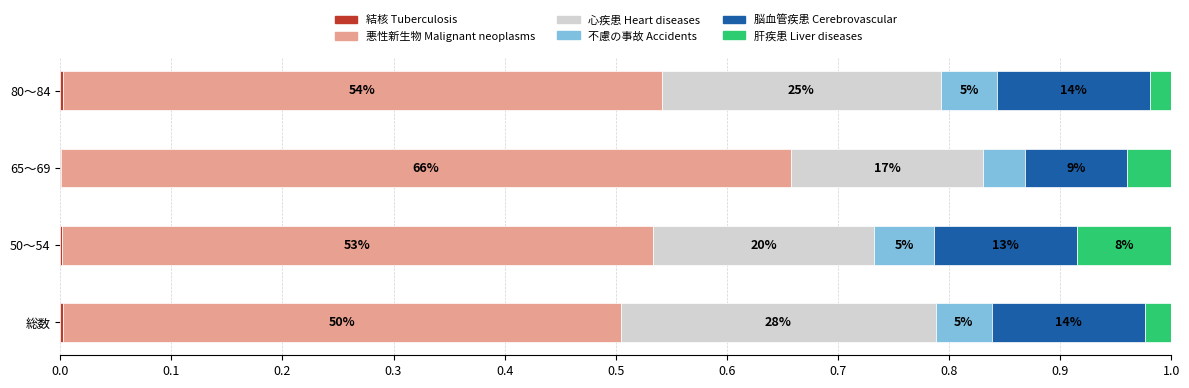

What are all the series names shown in the legend?

結核 Tuberculosis, 悪性新生物 Malignant neoplasms, 心疾患 Heart diseases, 不慮の事故 Accidents, 脳血管疾患 Cerebrovascular, 肝疾患 Liver diseases